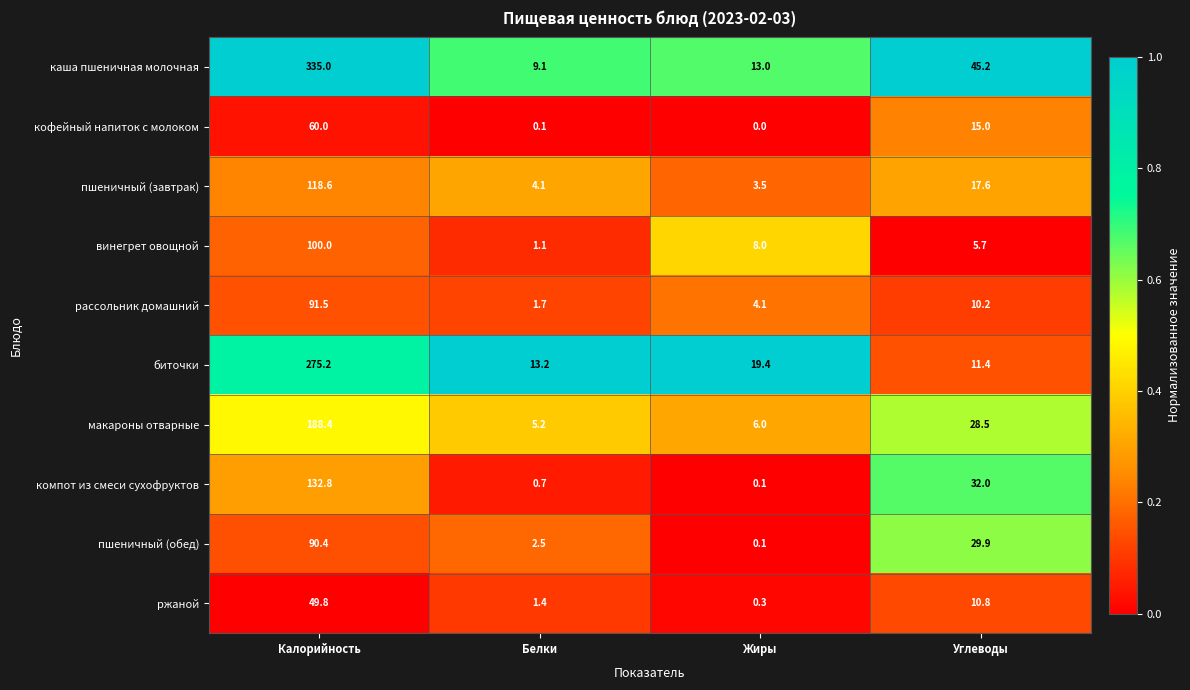

Between Калорийность and Белки, which series saw the biggest shift?

каша пшеничная молочная